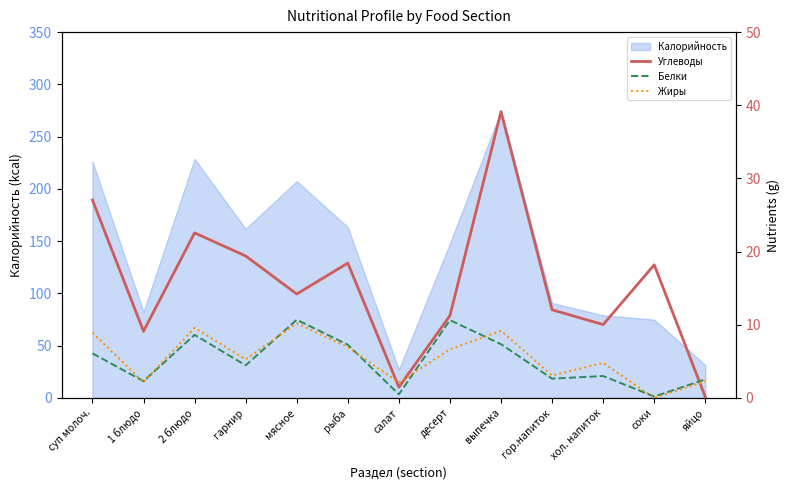

Between хол. напиток and яйцо, which is larger?

хол. напиток